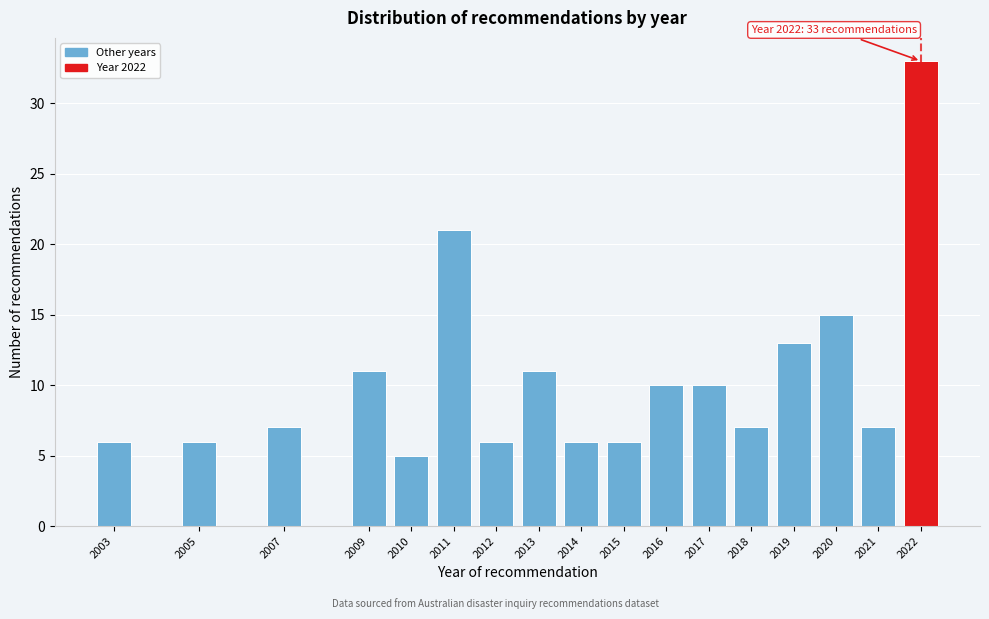

Reading left to right, transcribe all the data shown in this chart.

6	6	7	11	5	21	6	11	6	6	10	10	7	13	15	7	33